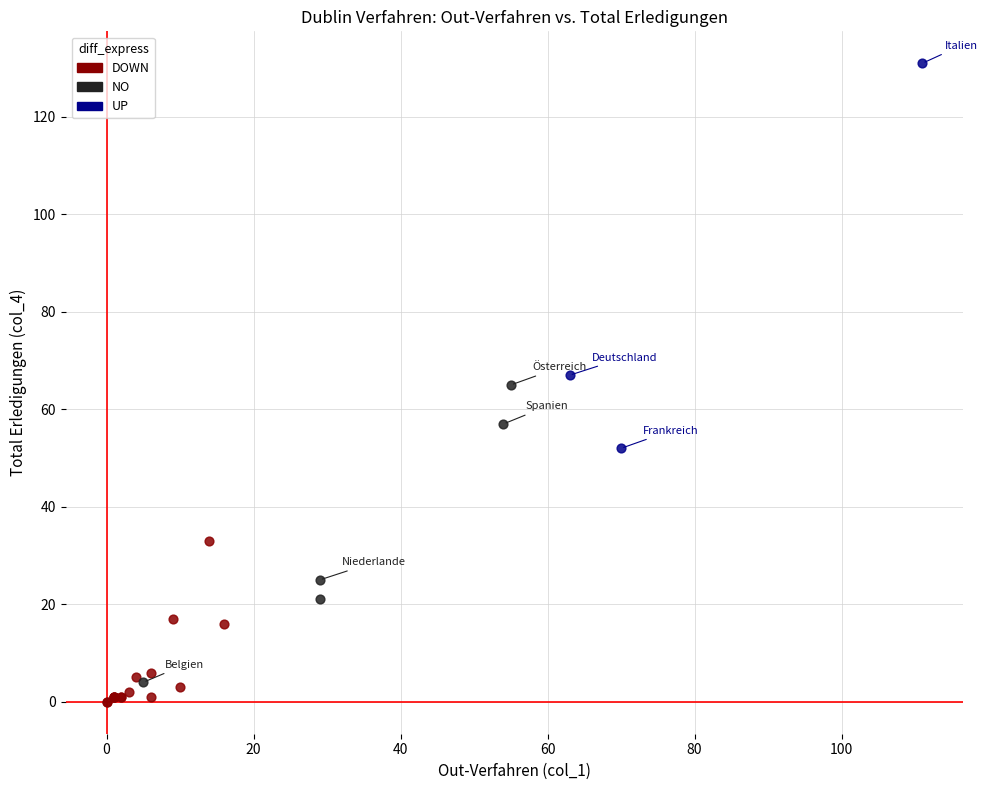

Which series contains the highest Y value?

UP